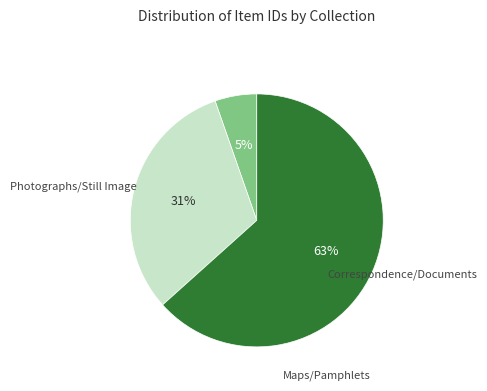

Is there a majority slice in this chart?

Yes